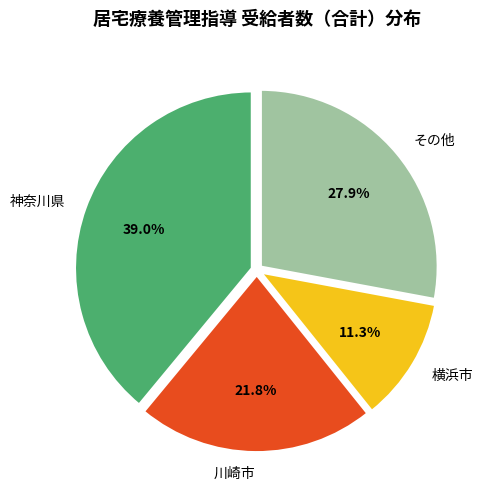

Rank the categories by value from lowest to highest.

横浜市, 川崎市, その他, 神奈川県